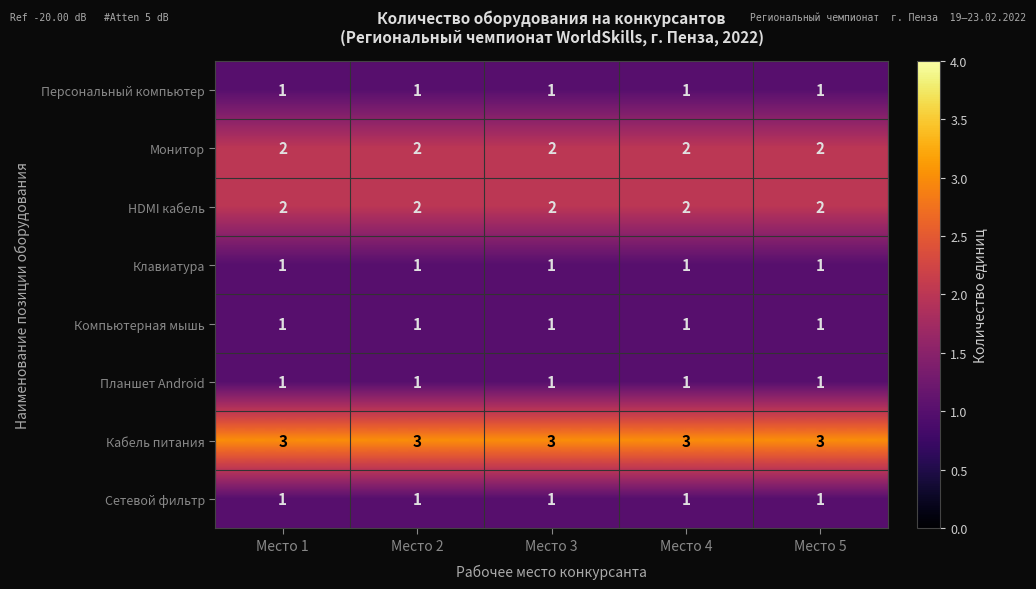

What is the sum of all Клавиатура values?

5